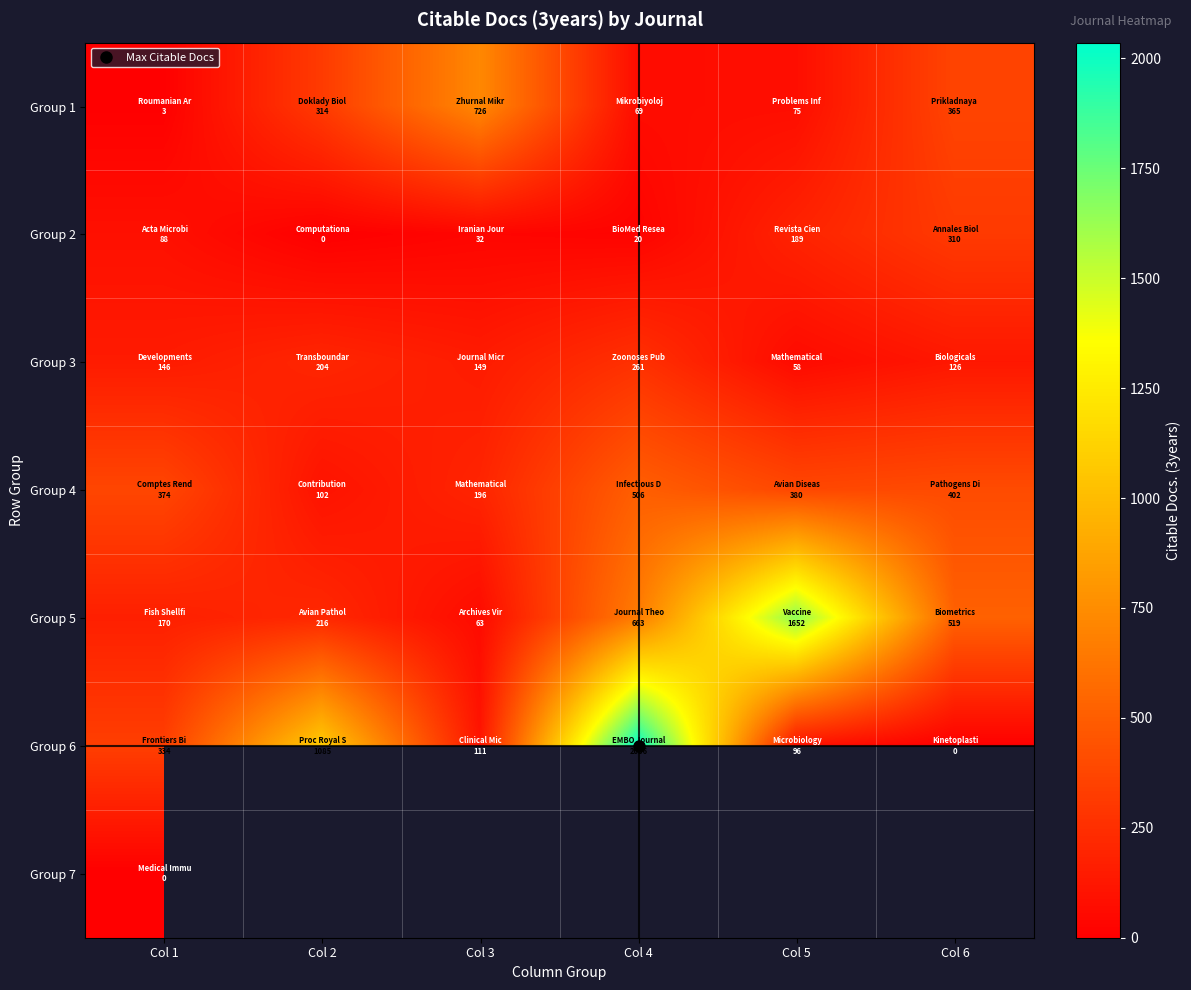

What value does the Group 6 series have at Col 1?

334.0